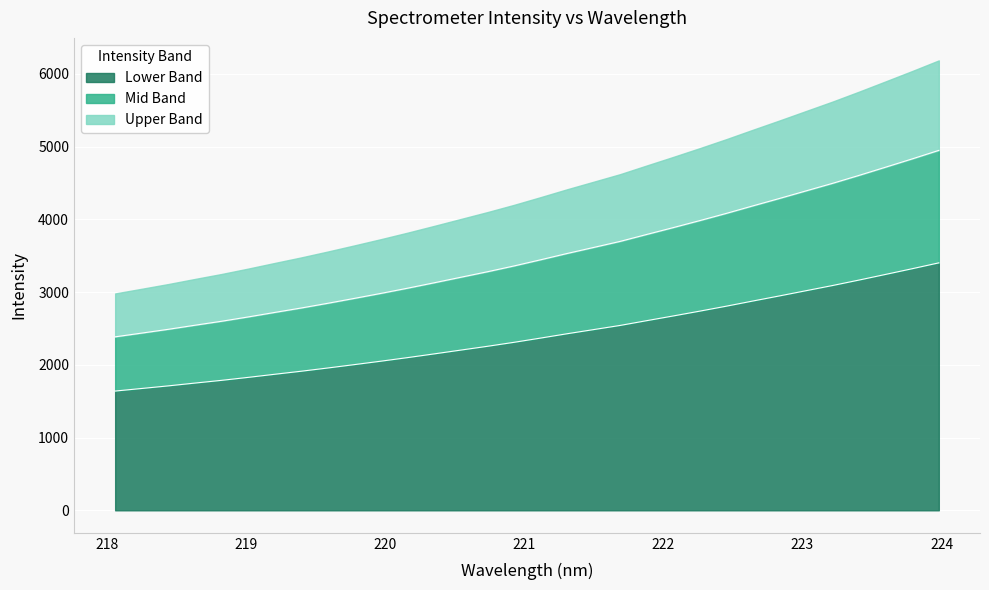

What is the difference between the values at 219.9712 and 218.2508?

546.1